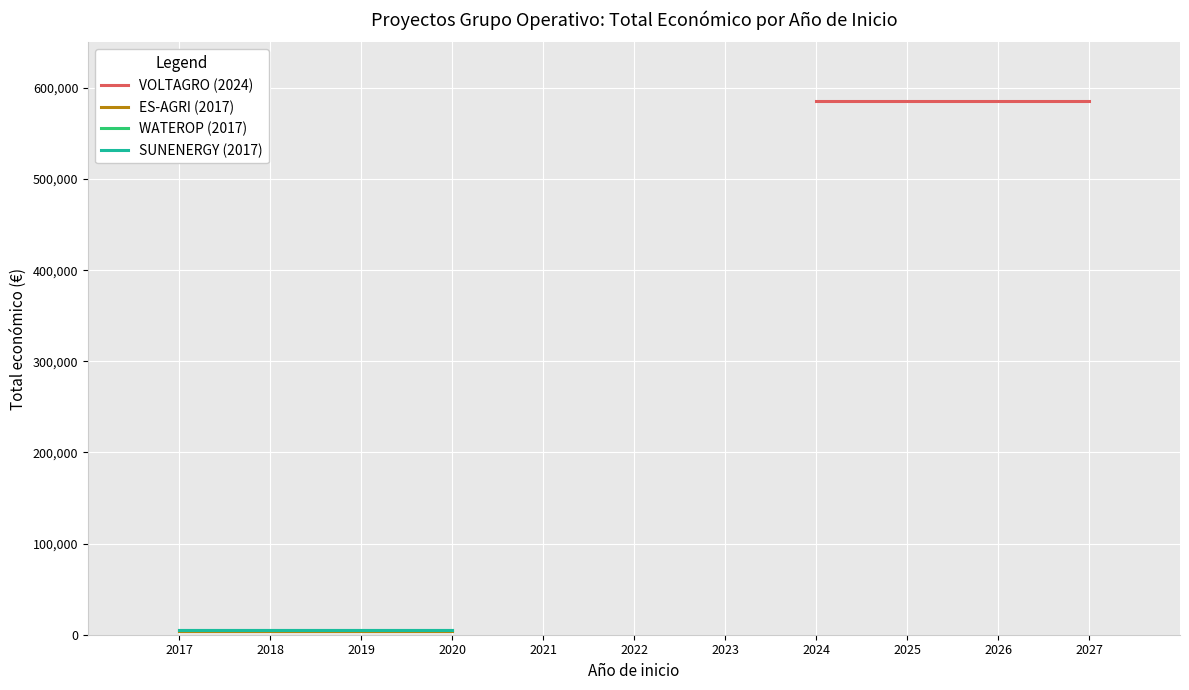

Is it true that SUNENERGY (2017) equals 5000 at 2020?

True